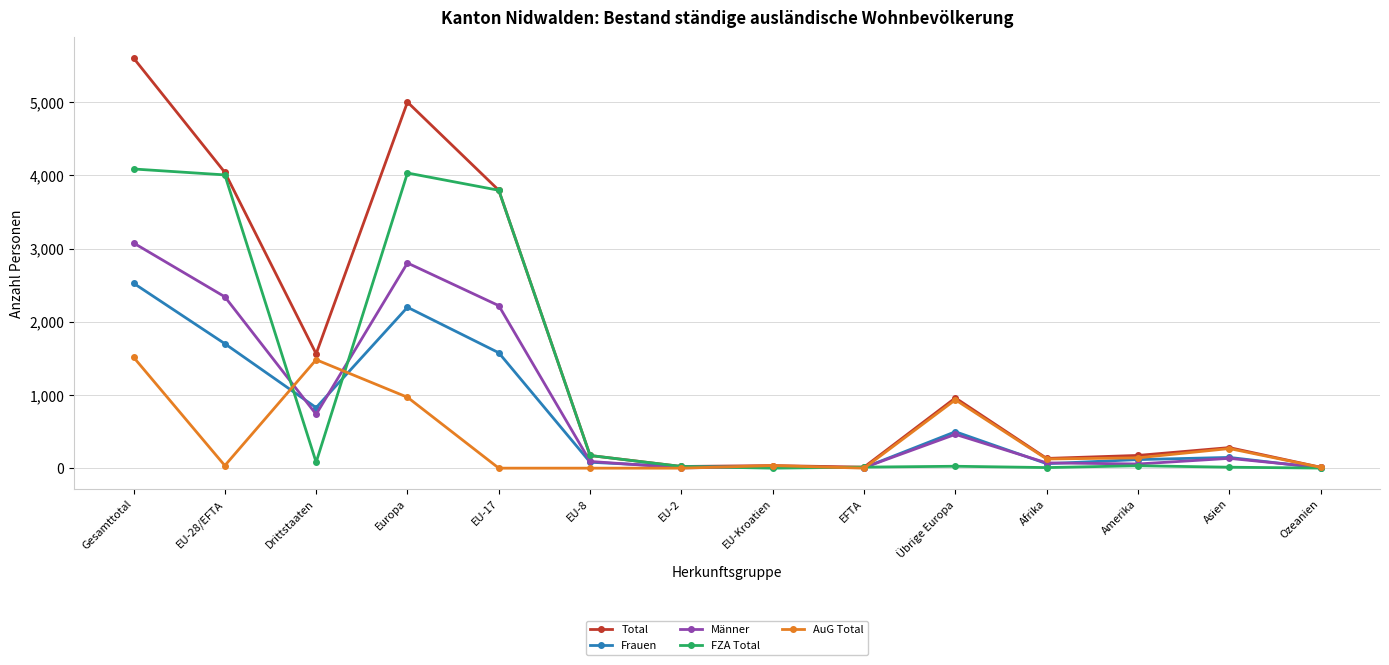

Which series has the widest spread of values?

Total